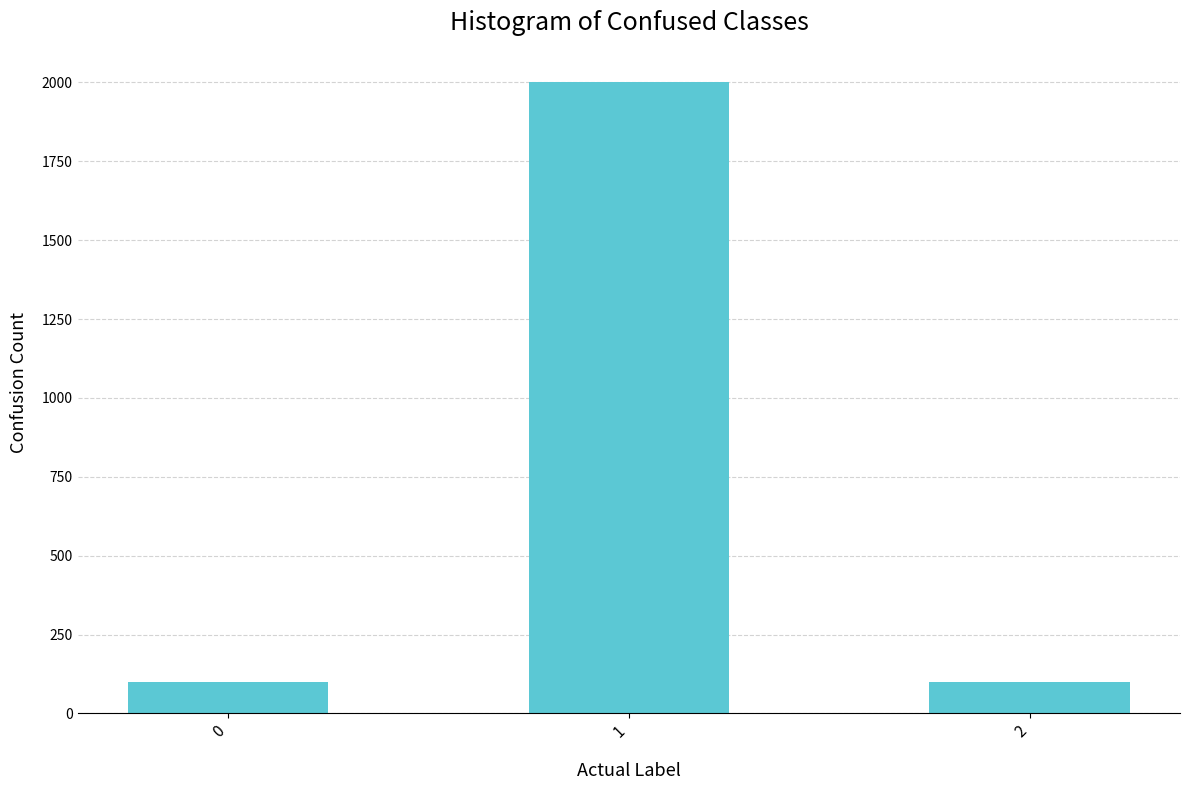

Is it true that the value at 2 is 25?

False